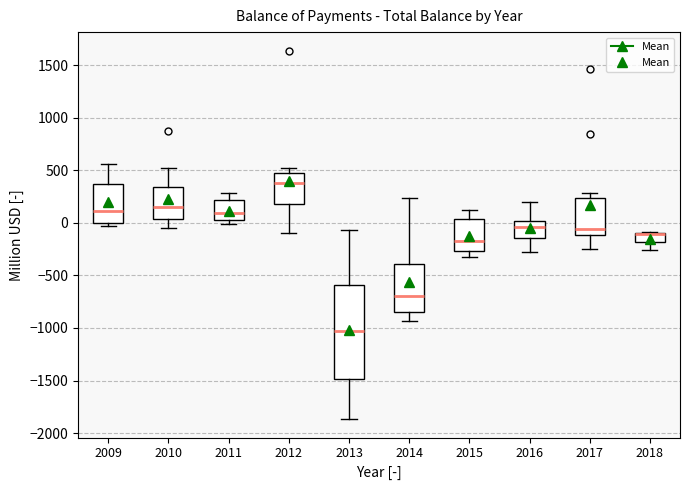

Which box is the tallest, from its lower edge to its upper edge?

2013